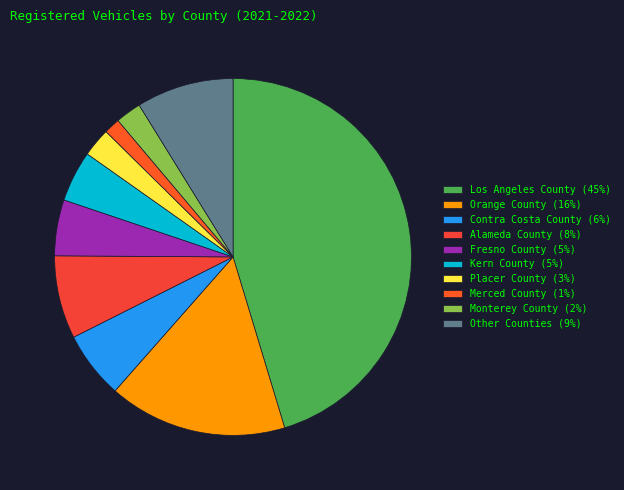

How many slices are in this pie chart?

10